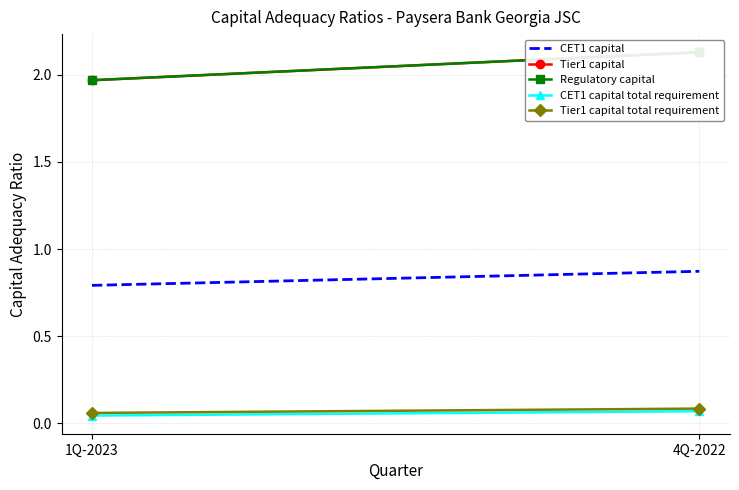

Rank the series at 4Q-2022 from highest to lowest value.

Tier1 capital, Regulatory capital, CET1 capital, Tier1 capital total requirement, CET1 capital total requirement